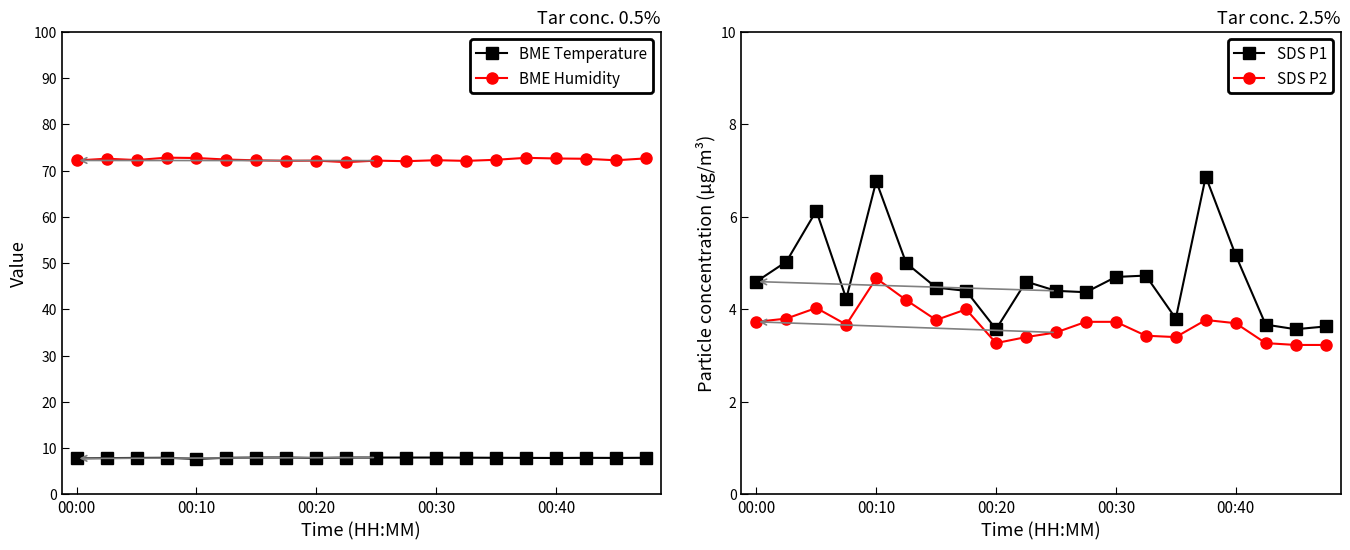

Is it true that BME280 Humidity equals 124.8 at 00:40?

False